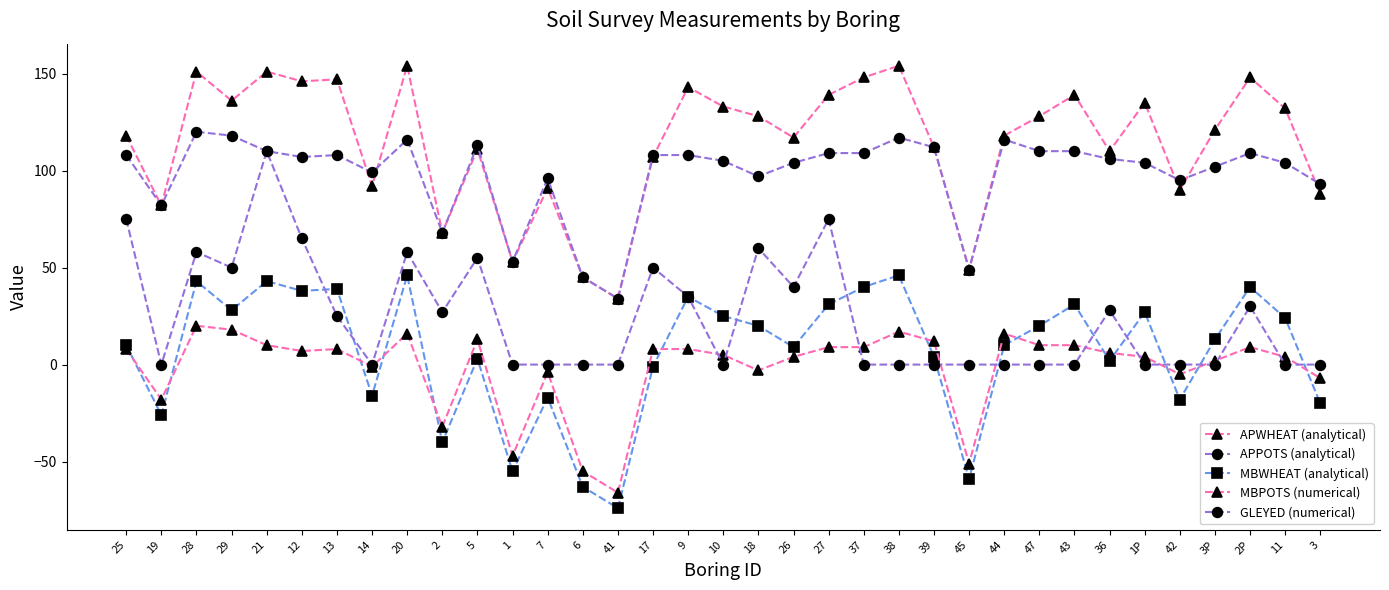

What is the value of the APPOTS (analytical) point at the 9th from the left?

116